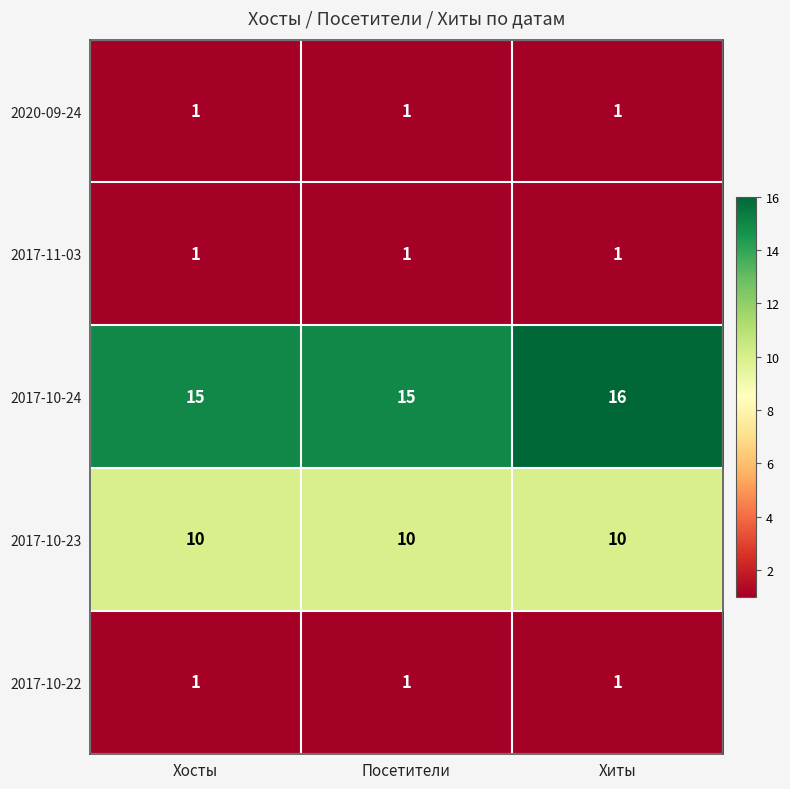

Is it true that 2017-11-03 equals 2 at Хиты?

False